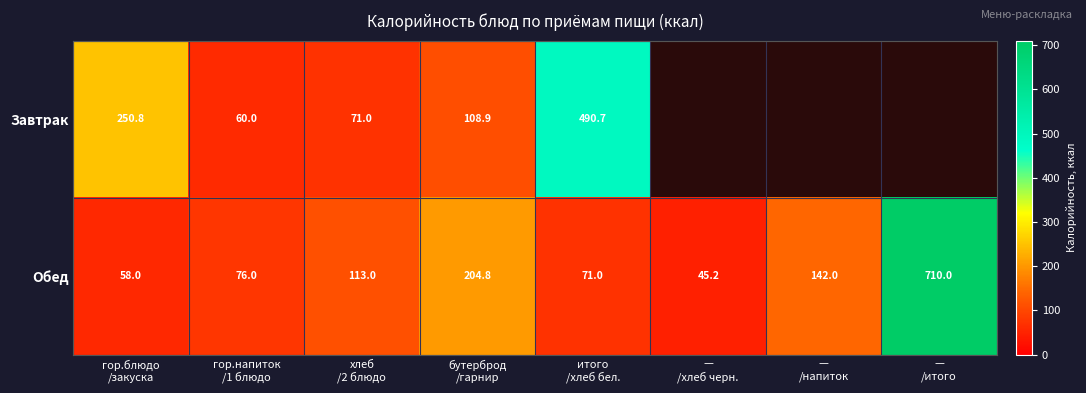

What is the difference between the second highest and minimum values in the Обед series?

159.6